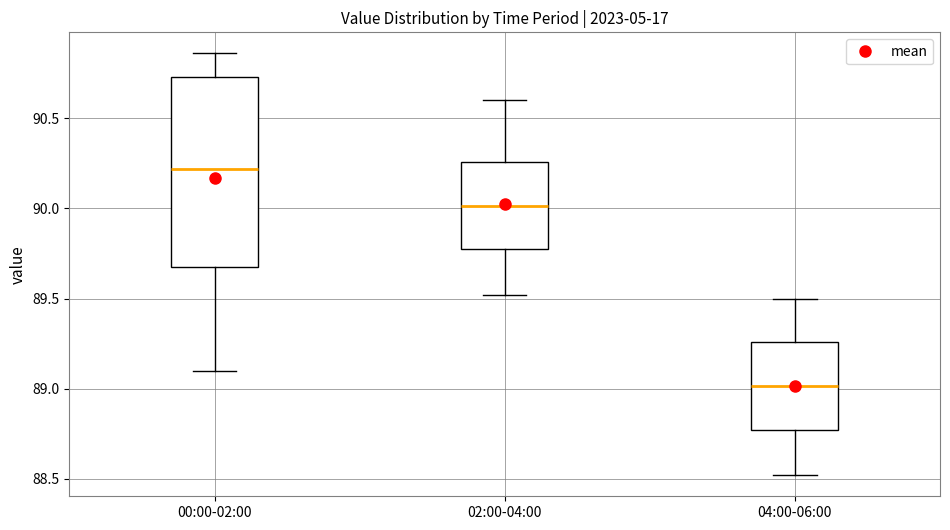

Which box is the tallest, from its lower edge to its upper edge?

00:00-02:00